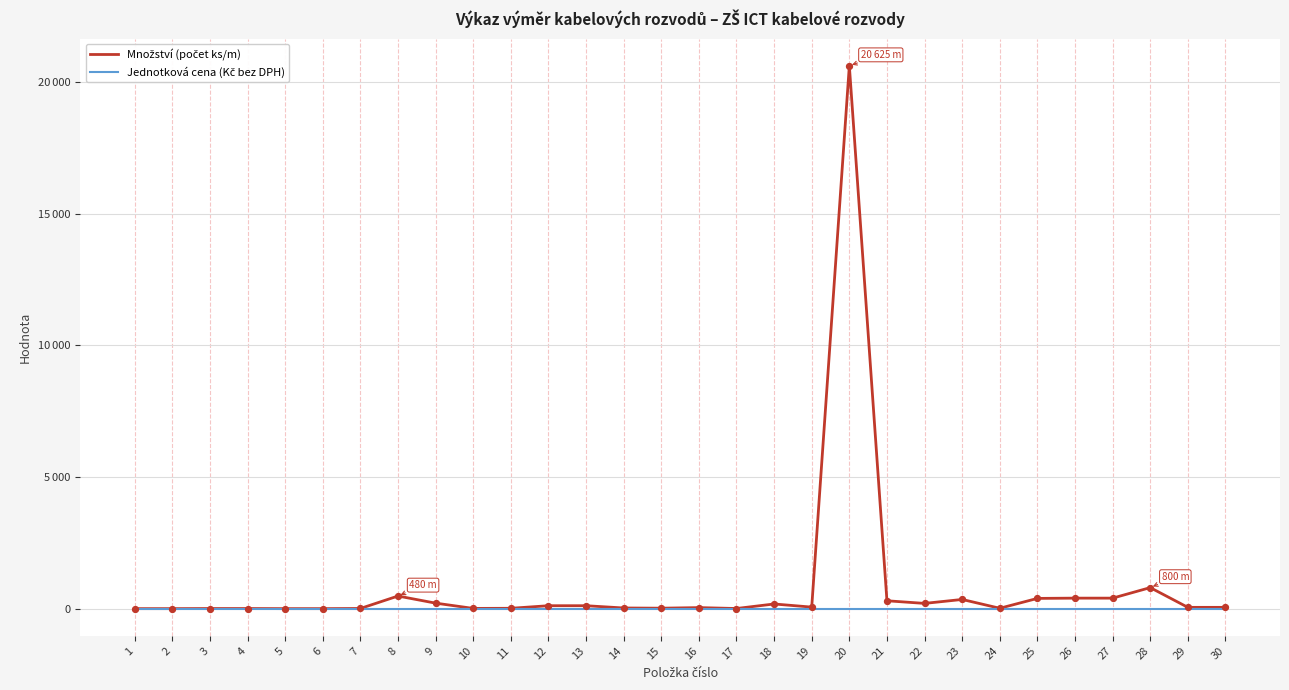

Does the chart have visible grid lines?

Yes